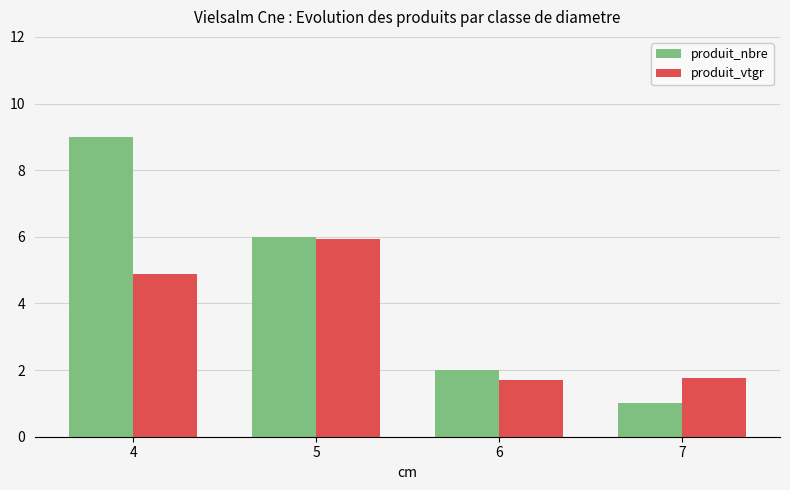

Where does the produit_nbre series first go above 6?

4